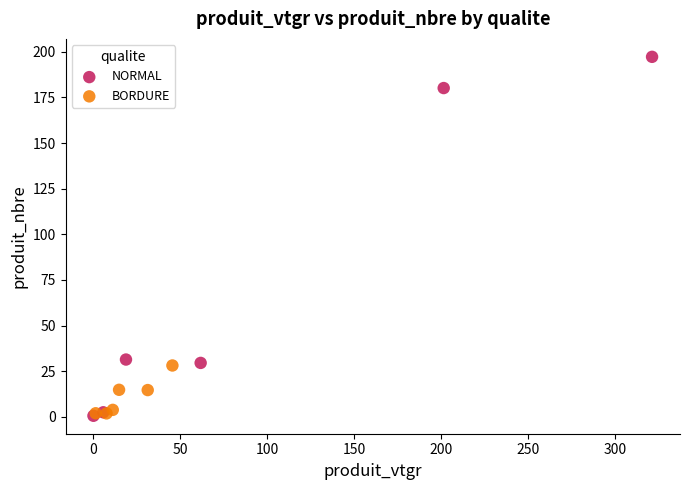

Which series has the widest spread of Y values?

NORMAL